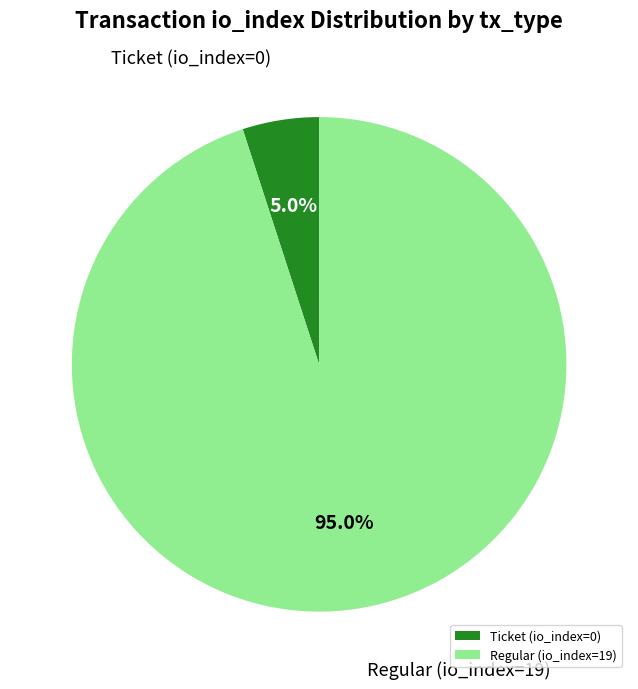

How many segments does this pie chart have?

2